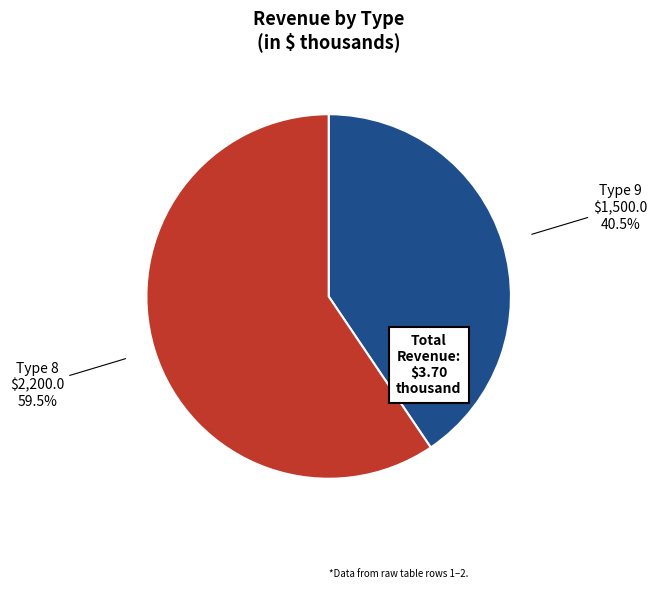

Is there any slice that represents more than half of the pie?

Yes